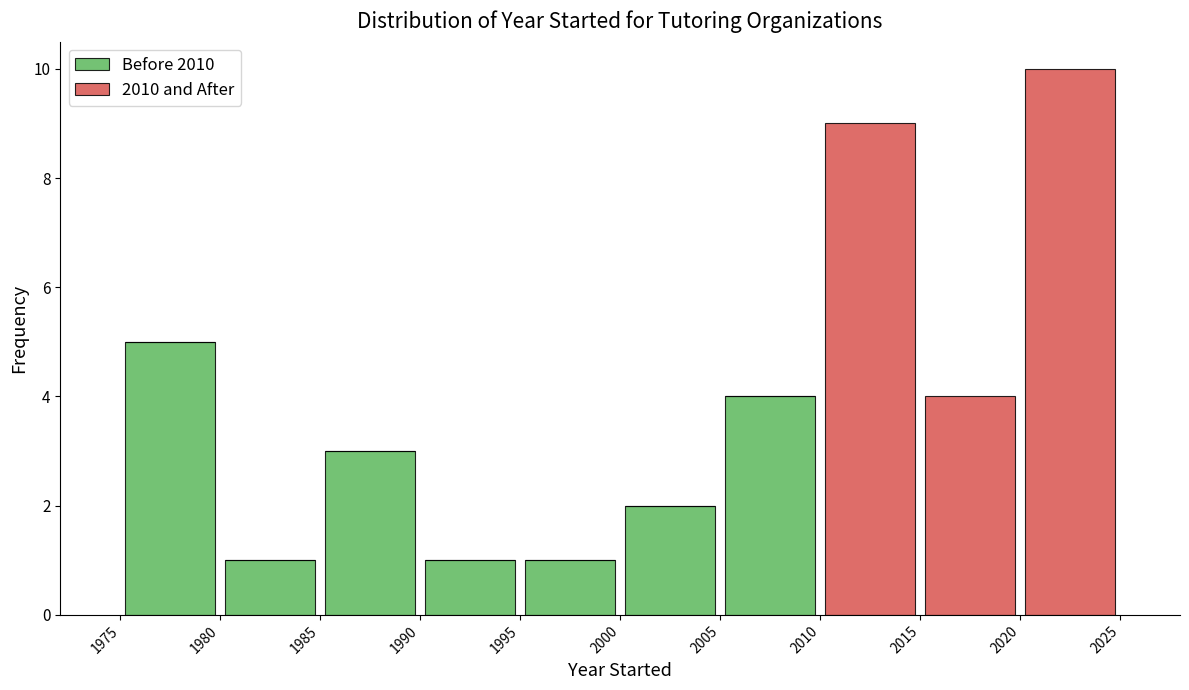

Which range on the x-axis has the tallest stacked bar (by total height)?

2020 to 2025